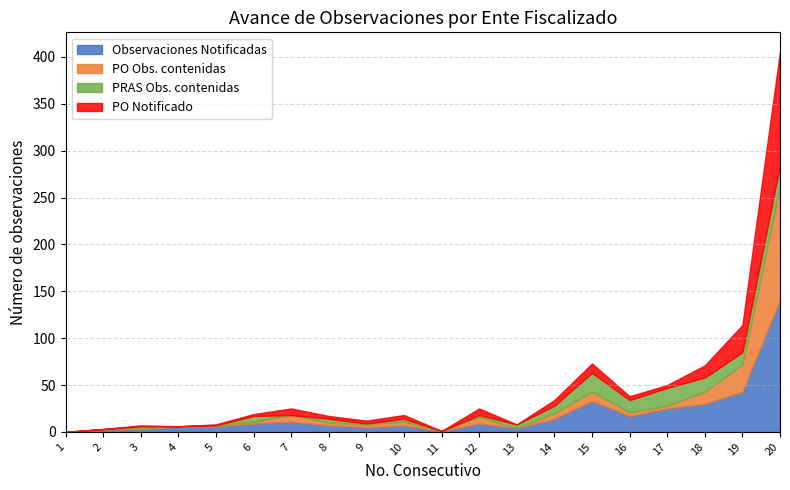

What are all the series names shown in the legend?

Observaciones Notificadas, PO Obs. contenidas, PRAS Obs. contenidas, PO Notificado